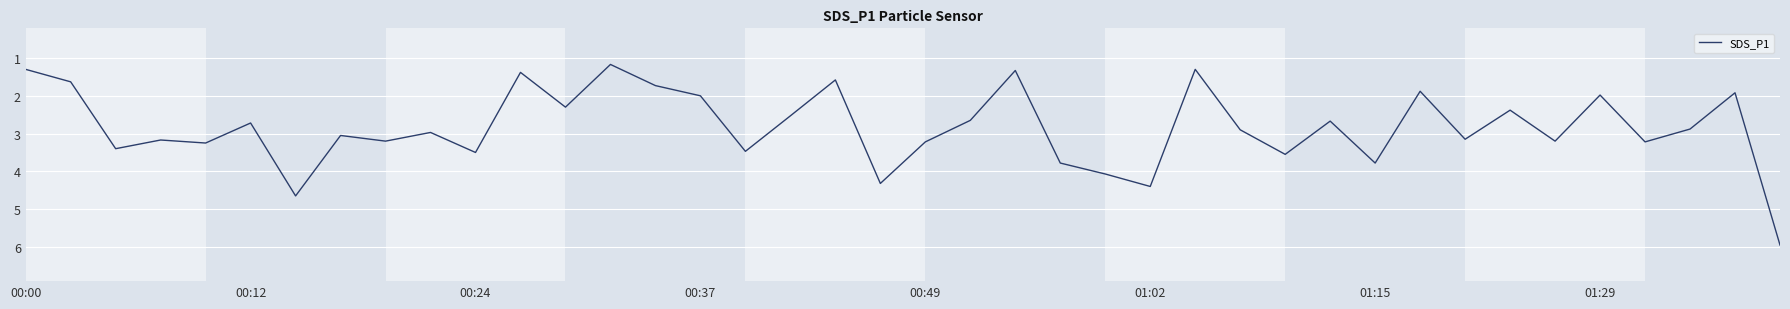

What is the difference between the maximum and minimum values?

4.8